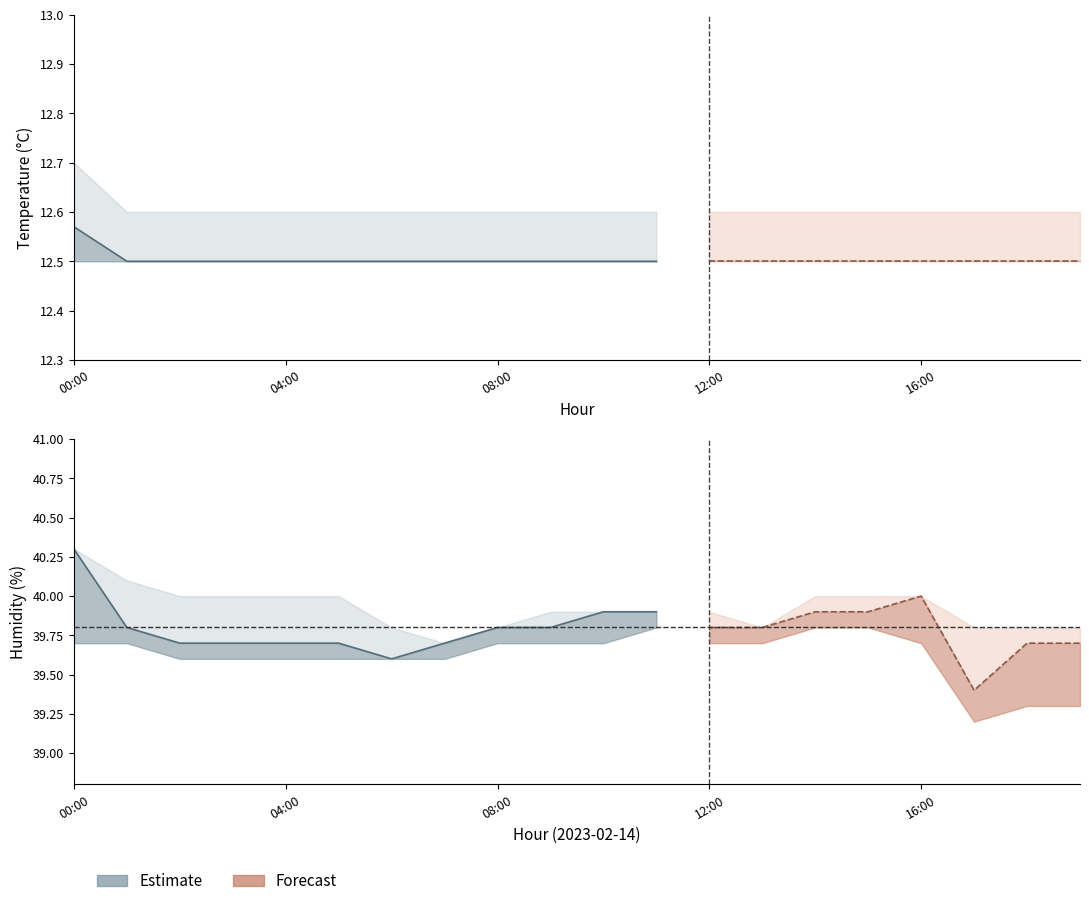

Which series has the widest spread of values?

humidity